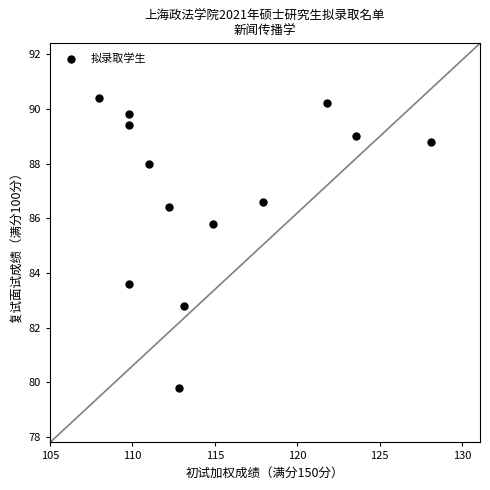

What Y value in the scatter plot is closest to 85?

85.8